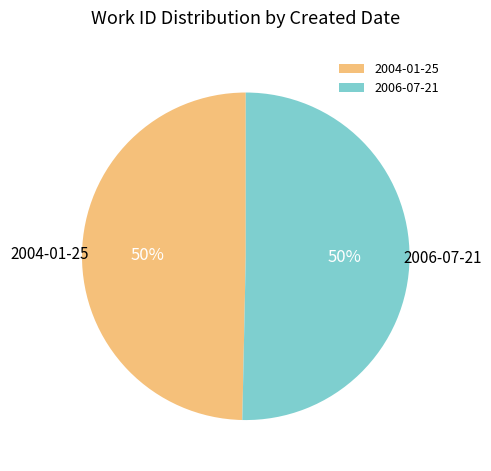

How many segments does this pie chart have?

2